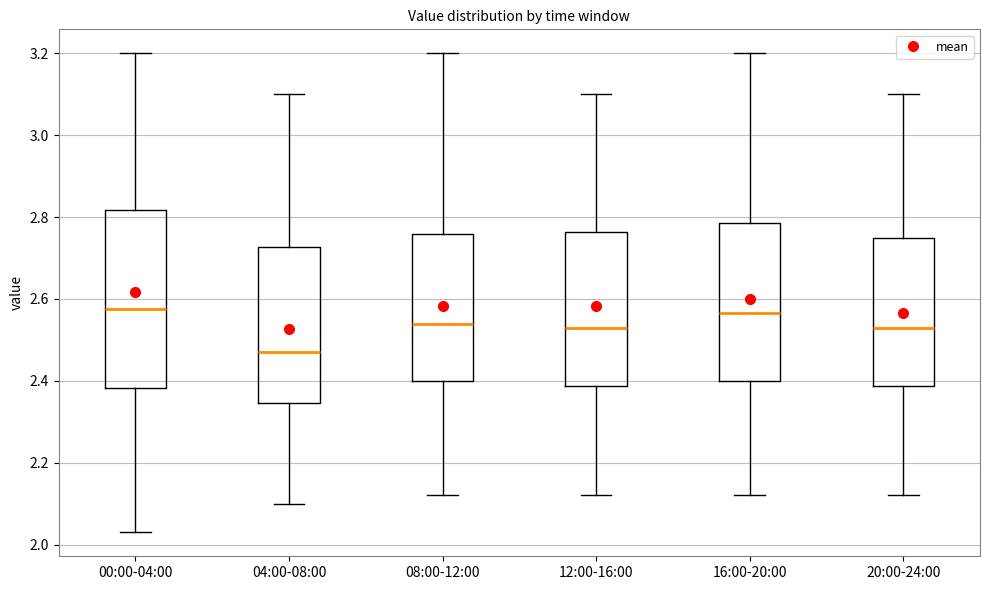

Which box is the tallest, from its lower edge to its upper edge?

00:00-04:00